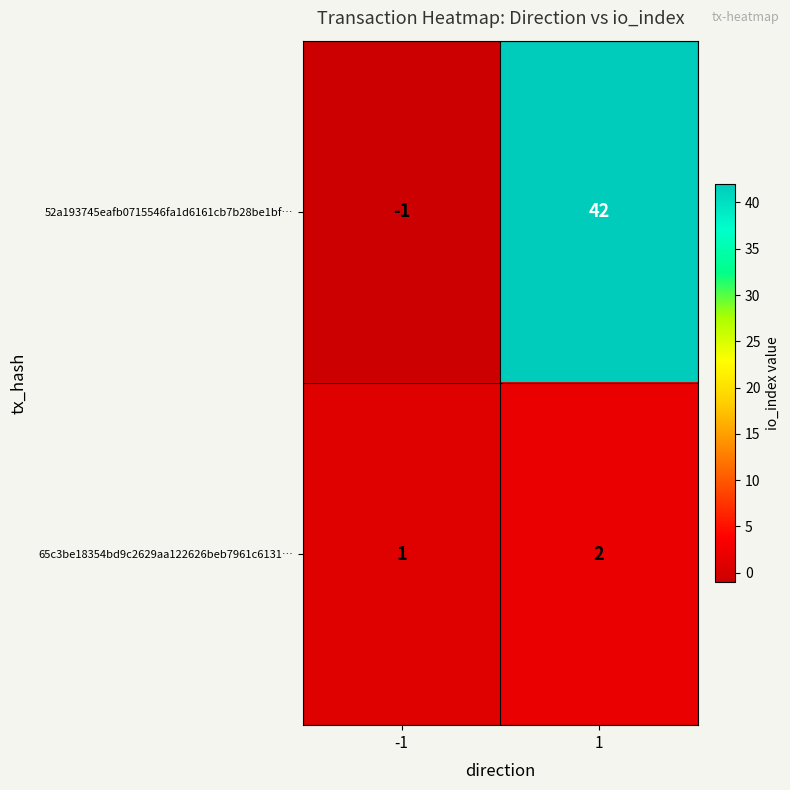

Is it true that 65c3be18354bd9c2629aa122626beb7961c6131… equals 2 at 1?

True